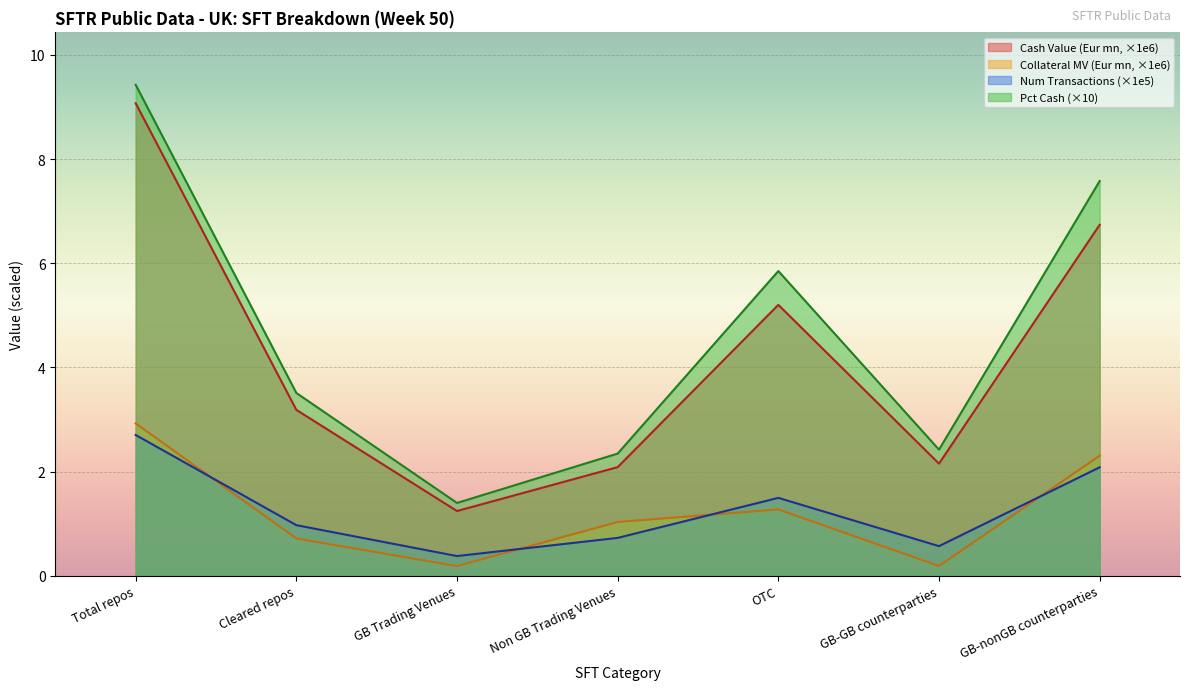

What are all the series names shown in the legend?

Cash Value (Eur mn, ×1e6), Collateral MV (Eur mn, ×1e6), Num Transactions (×1e5), Pct Cash (×10)